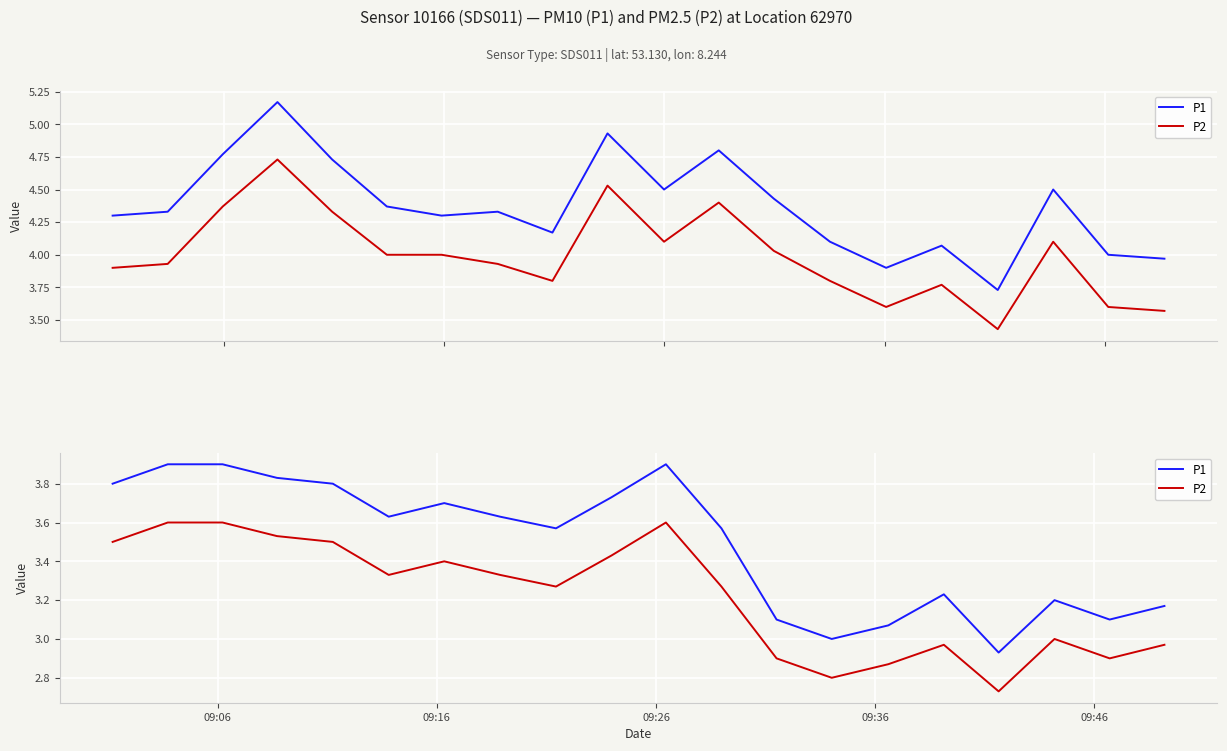

At how many categories does at least one series exceed 2?

20